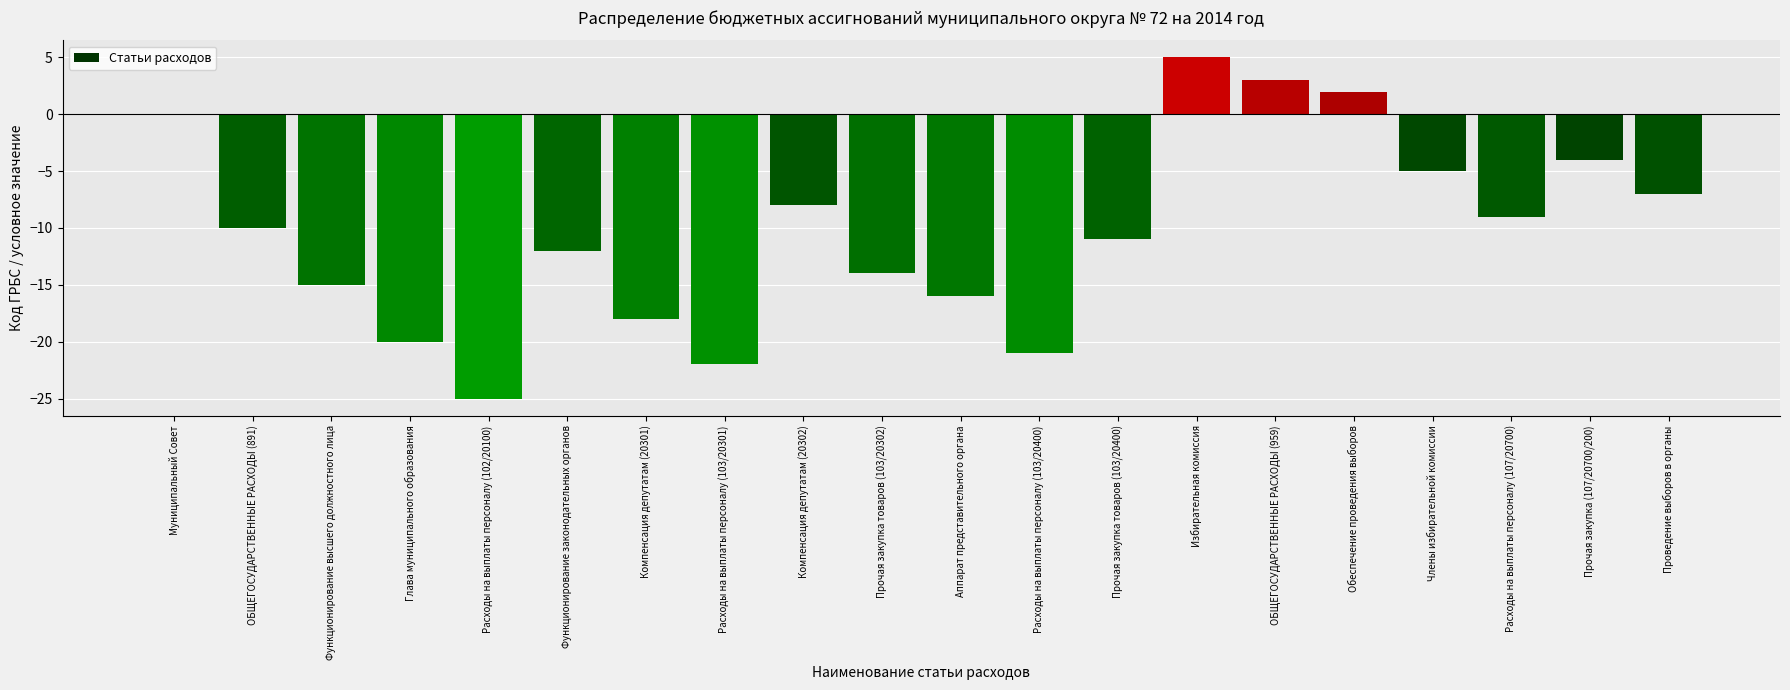

How many distinct data groups are displayed?

1